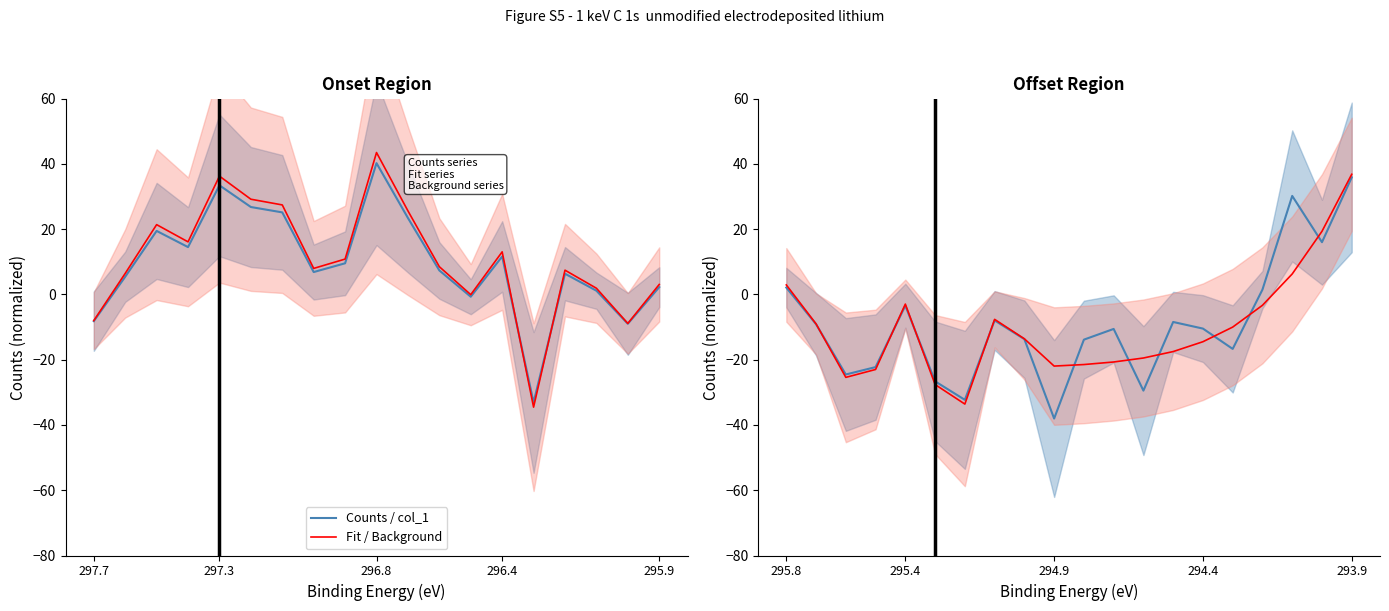

Which series has the largest total across all categories?

Counts / col_1